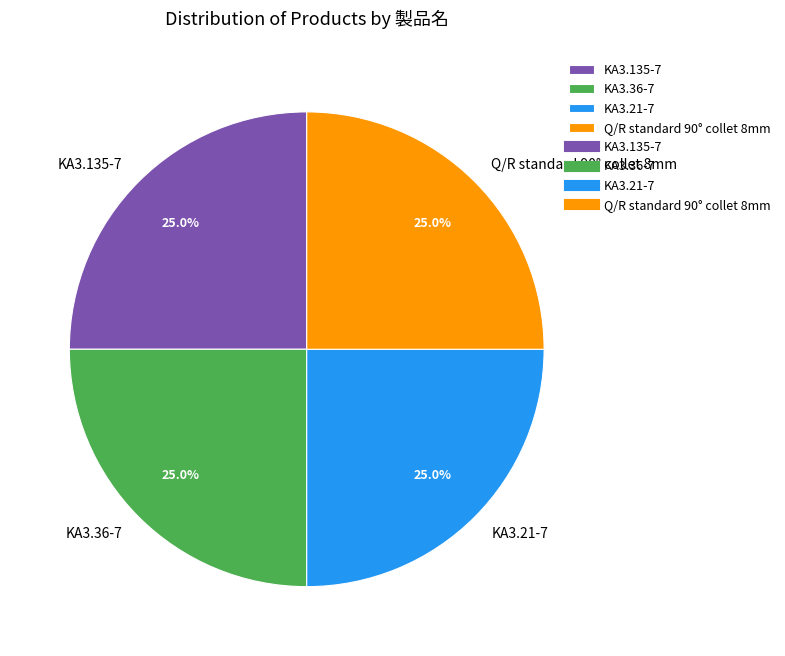

Is KA3.135-7 the majority of the pie?

No